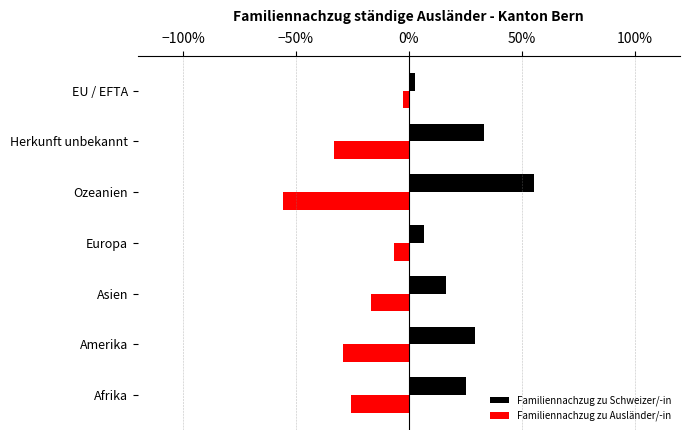

Which series has the largest range (max minus min)?

Familiennachzug zu Ausländer/-in